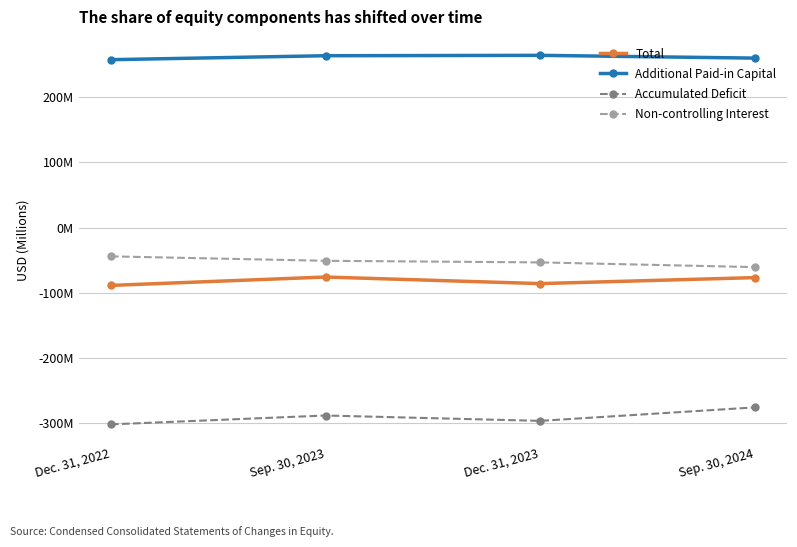

What are all the series names shown in the legend?

Total, Additional Paid-in Capital, Accumulated Deficit, Non-controlling Interest